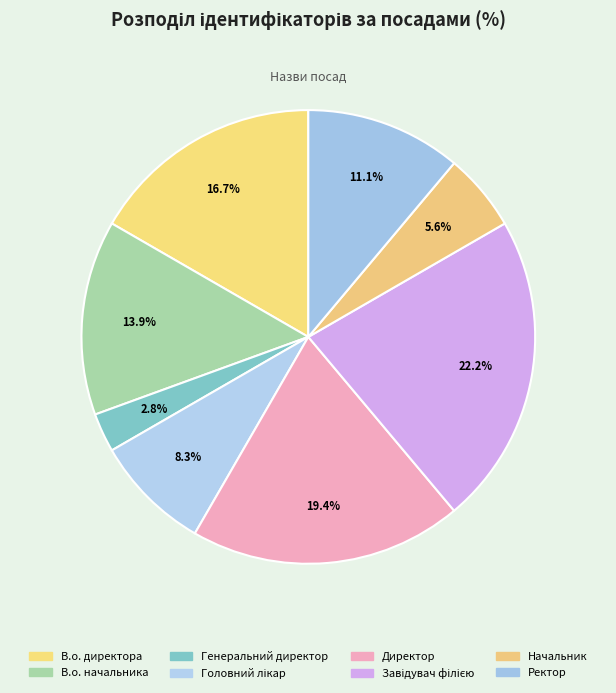

To the nearest percent, what is the average slice percentage?

12%